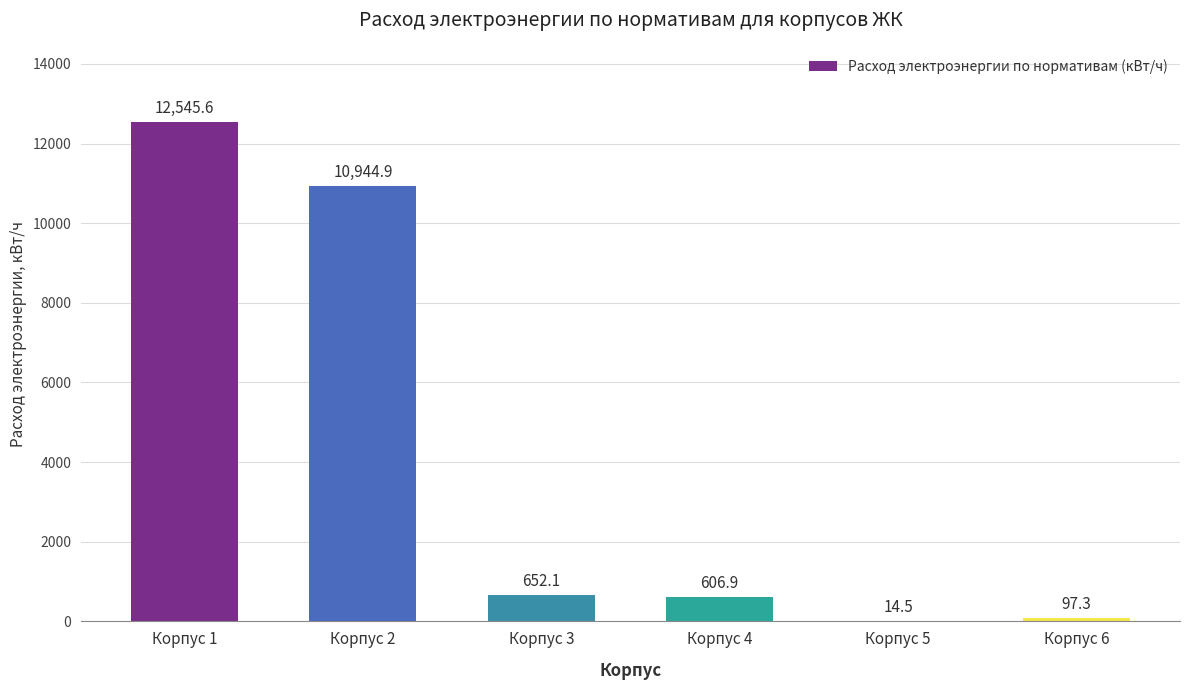

What is the difference between the values at Корпус 4 and Корпус 2?

10337.9